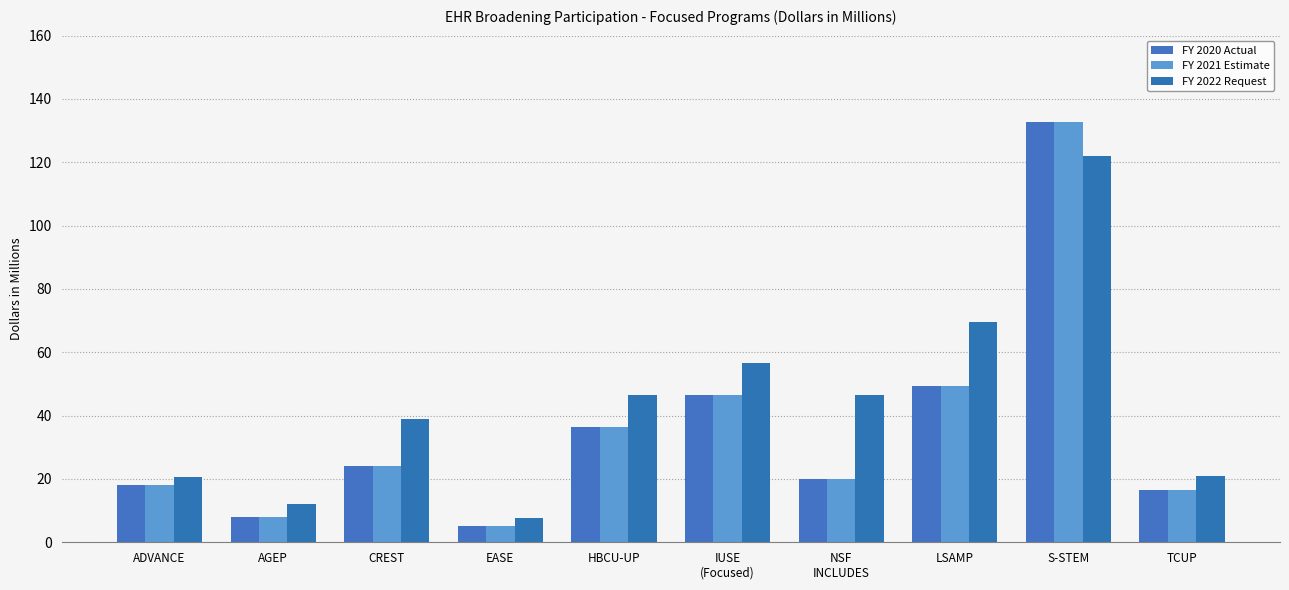

What position from the right is CREST?

8